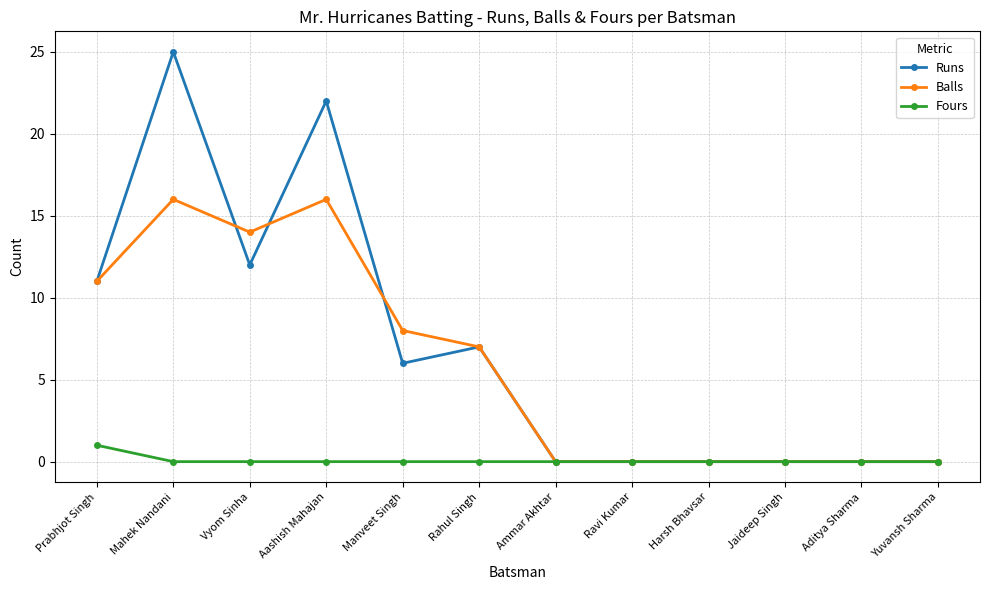

How many Balls values are between 0 and 14?

10